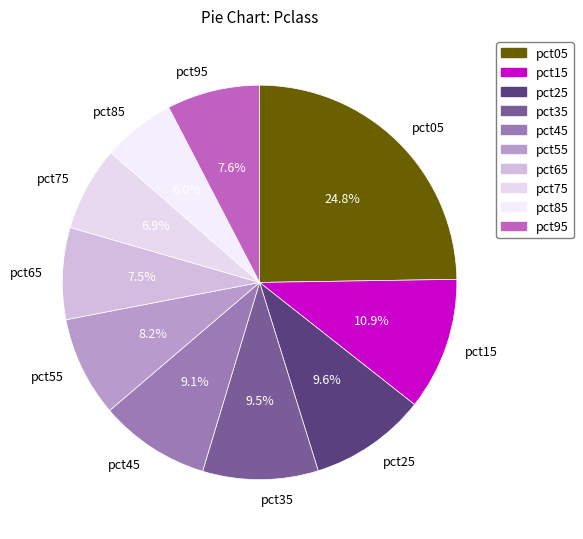

Does pct55 represent more than half of the total?

No